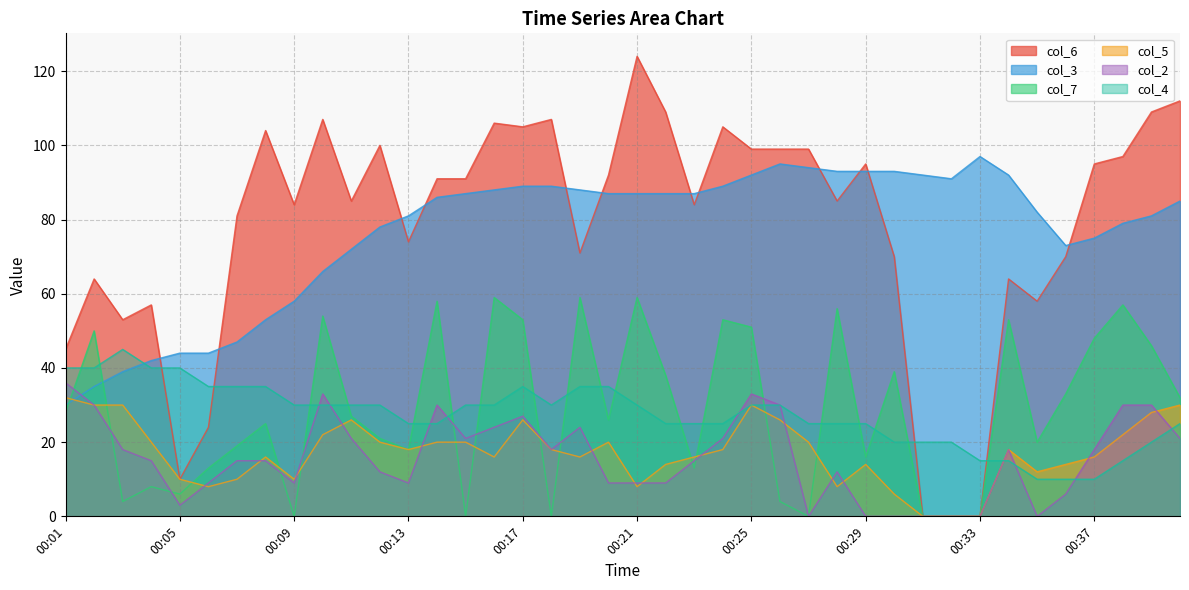

True or false: col_3 has more than 2 points higher than both neighbors.

False